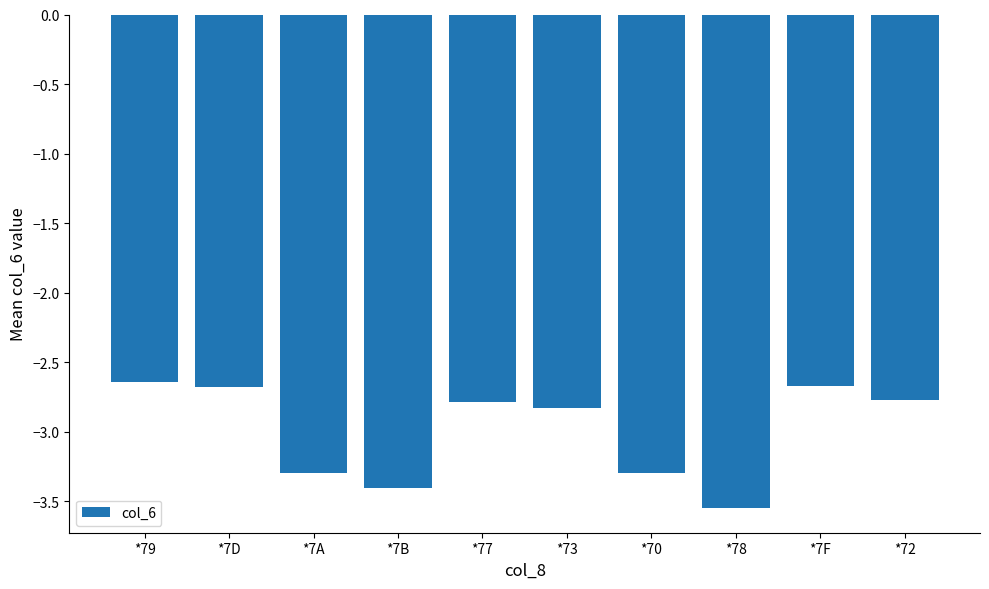

Which label corresponds to the smallest value in the chart?

*78